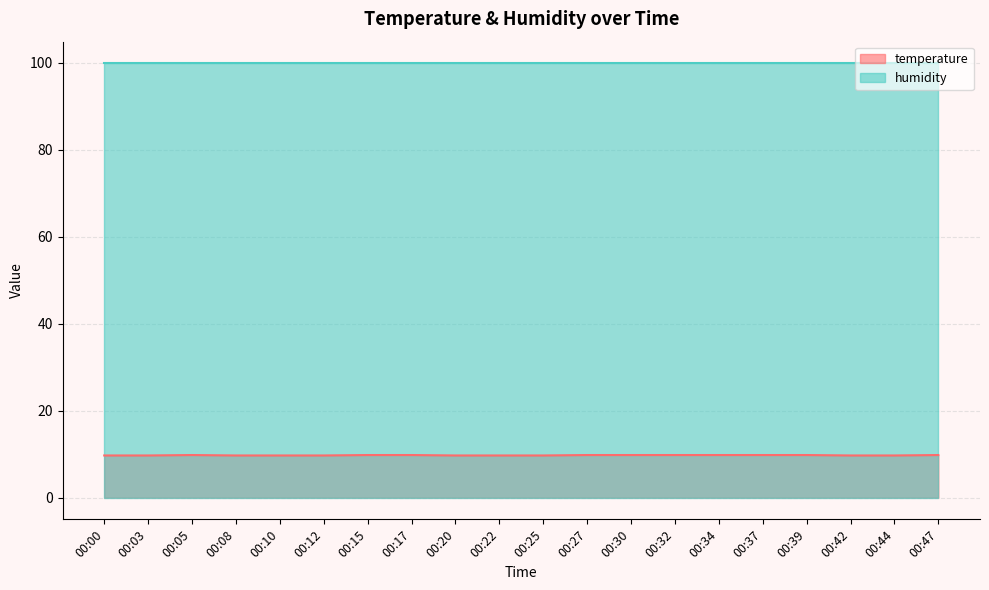

Which label corresponds to the smallest value in the chart?

00:00